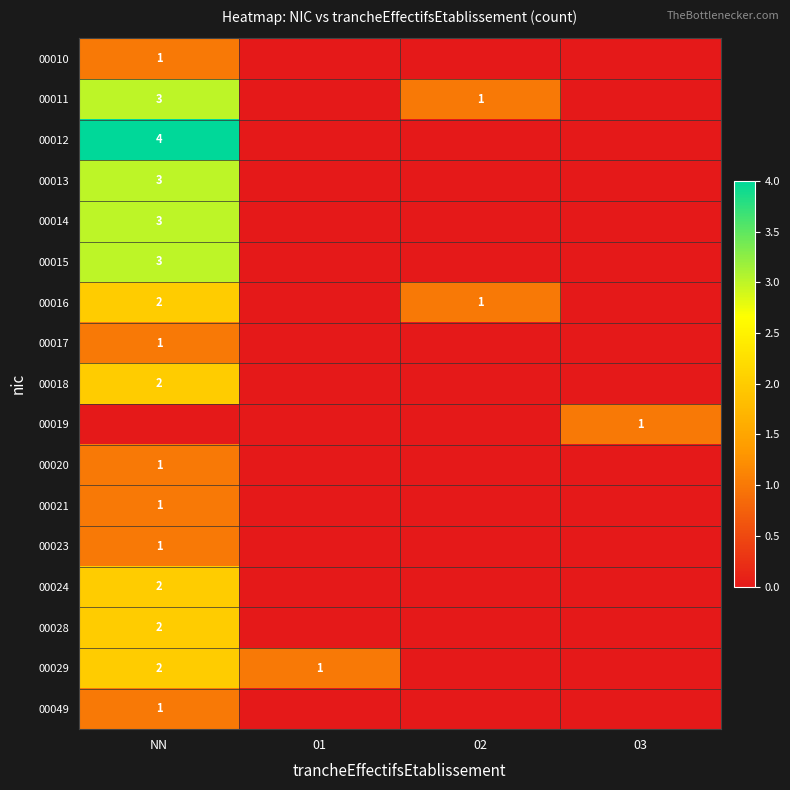

The 00014 series shows 5 at NN. True or false?

False